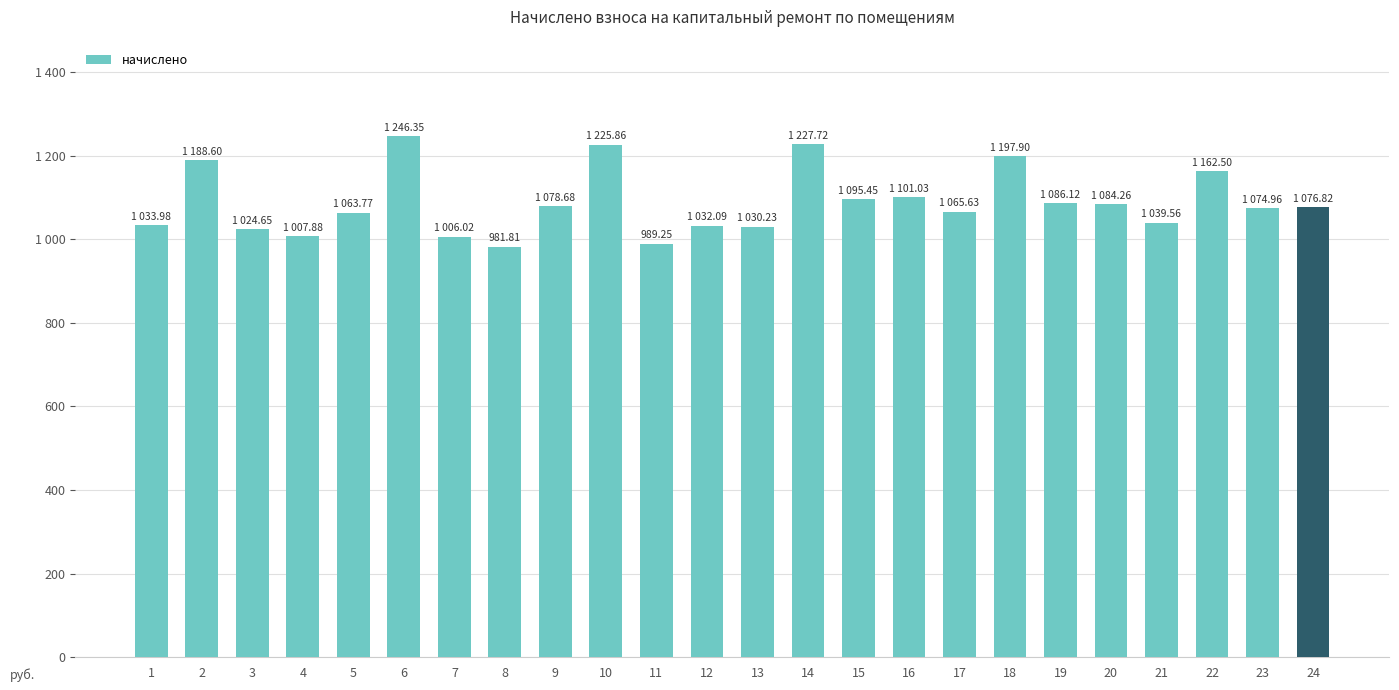

Between 10 and 21, which is larger?

10